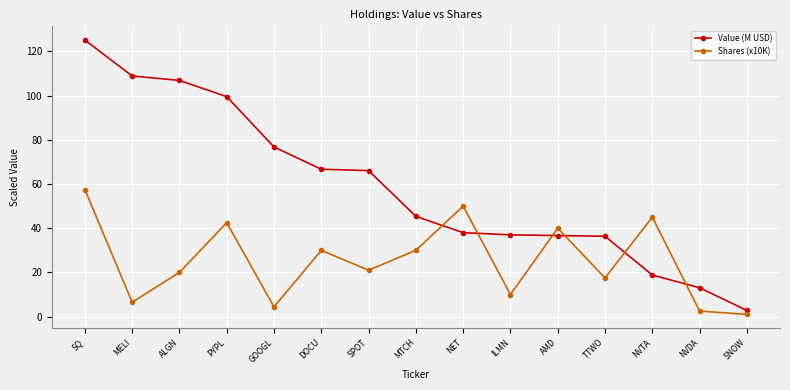

Which series has the widest spread of values?

Value (M USD)